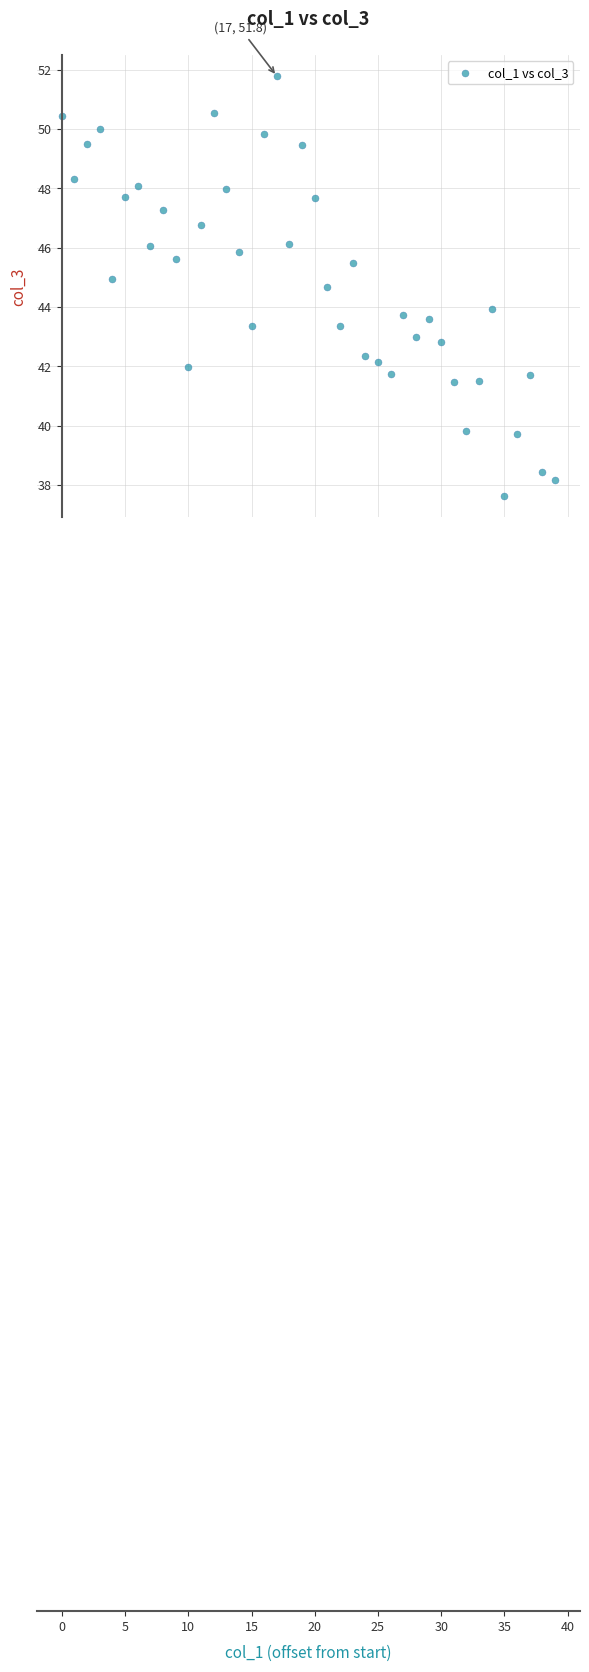

What is the range of Y values (max minus min)?

14.2